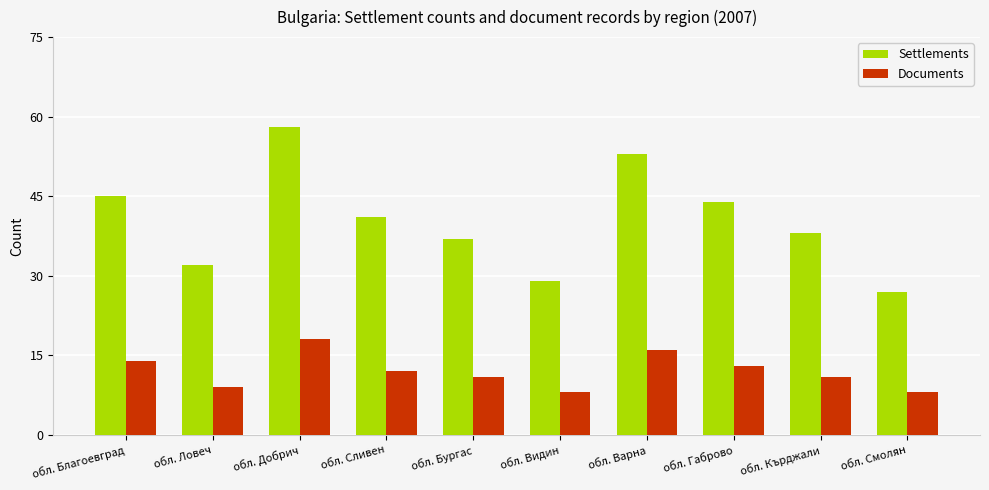

Count the number of categories in the chart.

10